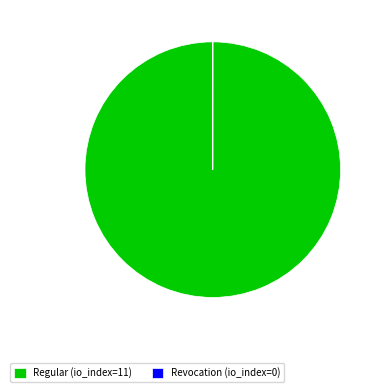

True or false: Regular (io_index=11) accounts for 89% of the total.

False